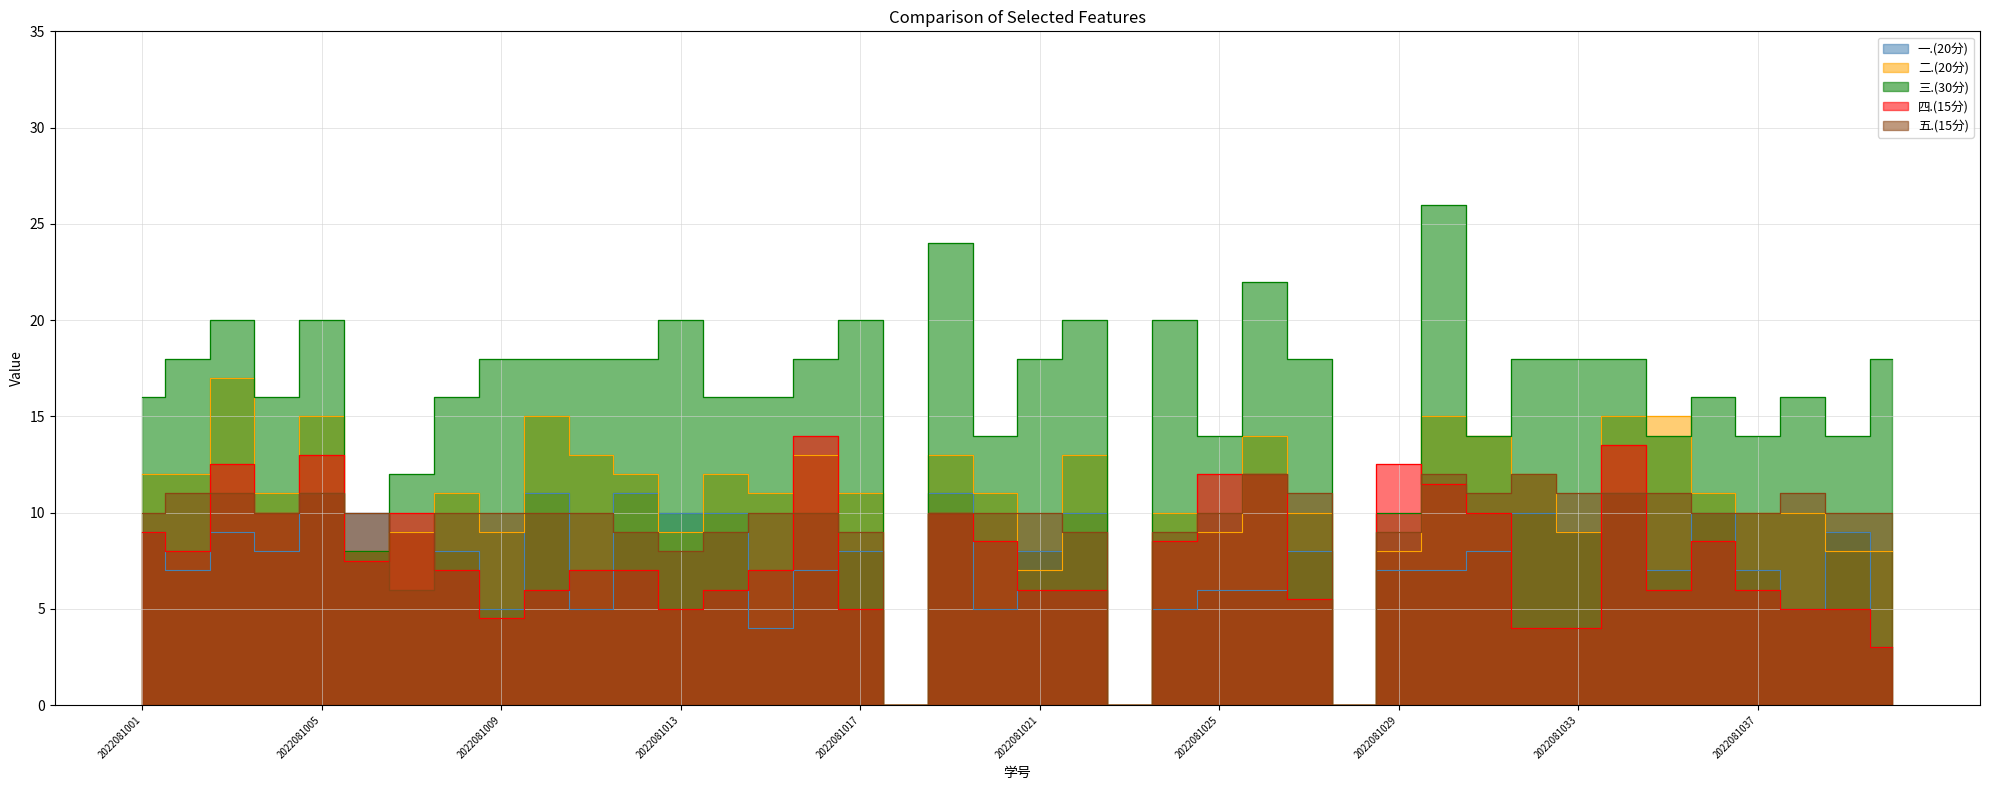

What is the sum of all 一.(20分) values?

294.0